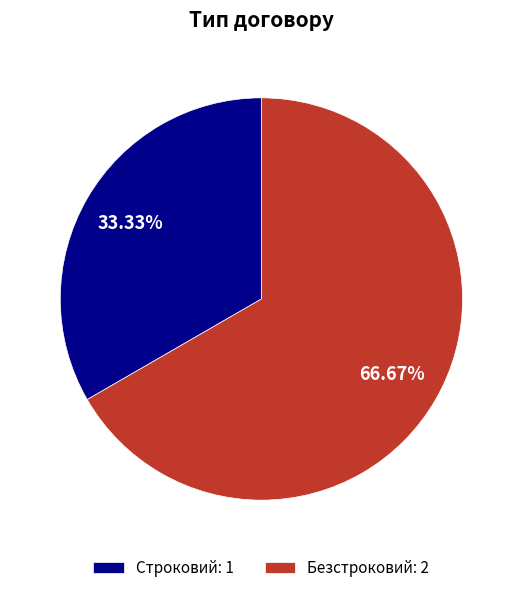

Which slice is the largest?

Безстроковий